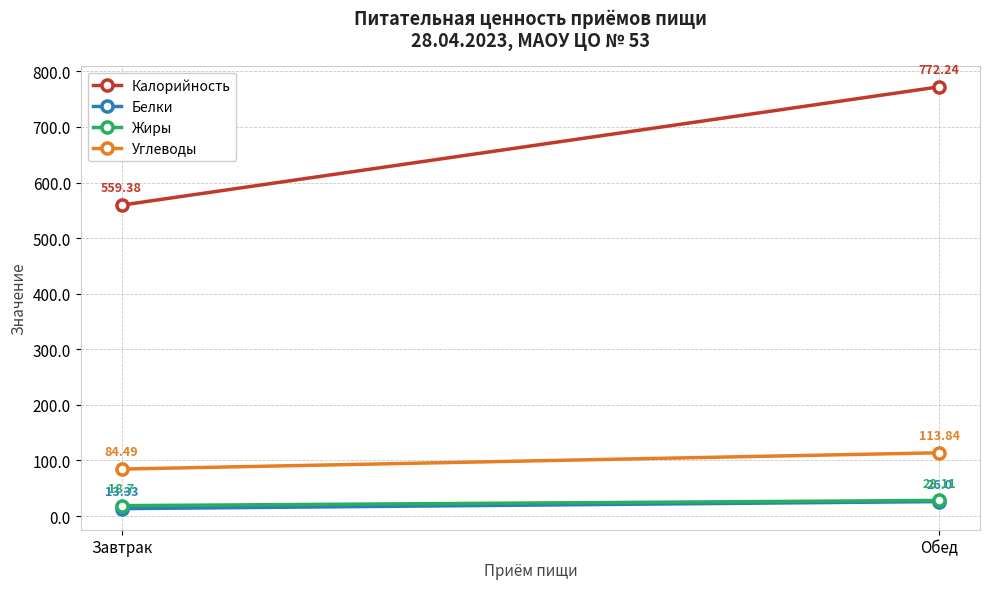

How many categories are shown in the chart?

2